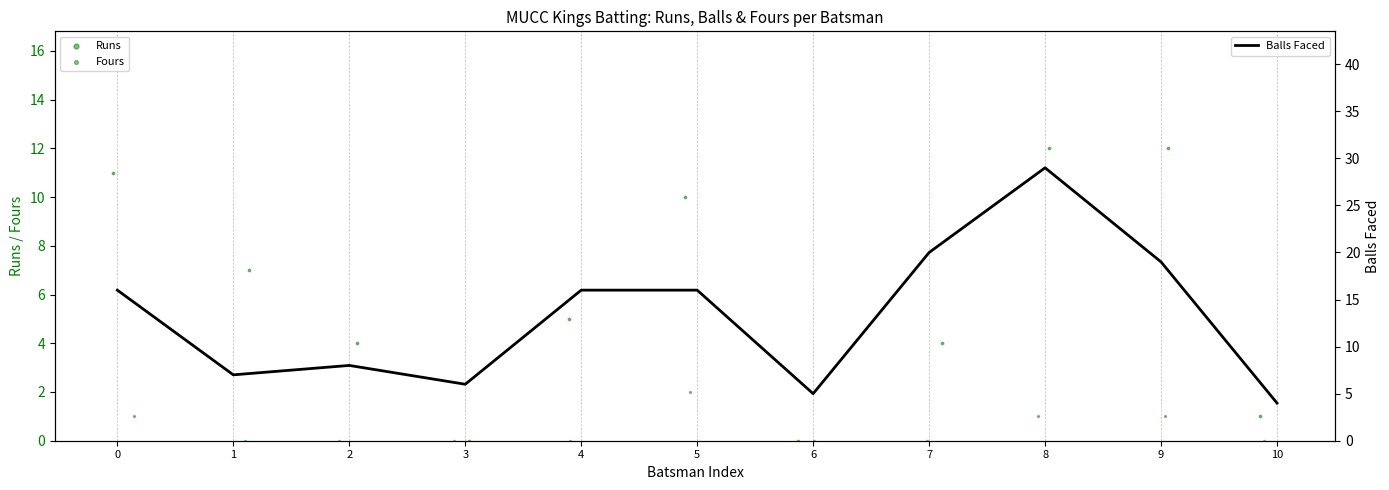

At how many categories does at least one series exceed 9?

6